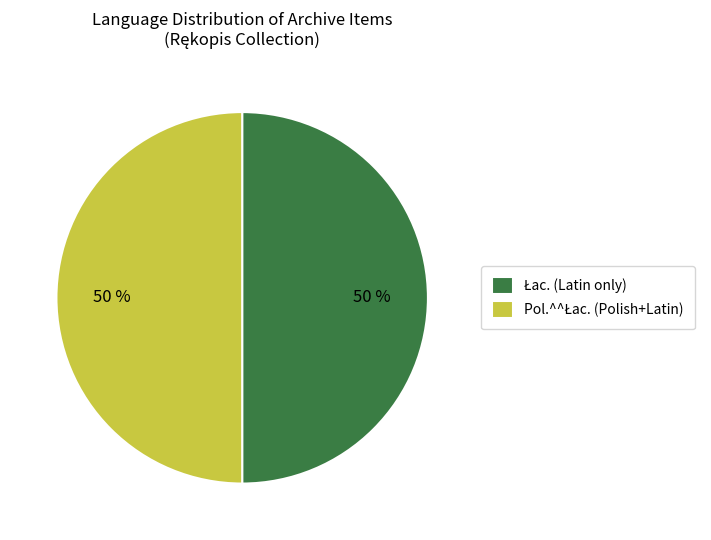

To the nearest percent, what is the average slice percentage?

50%